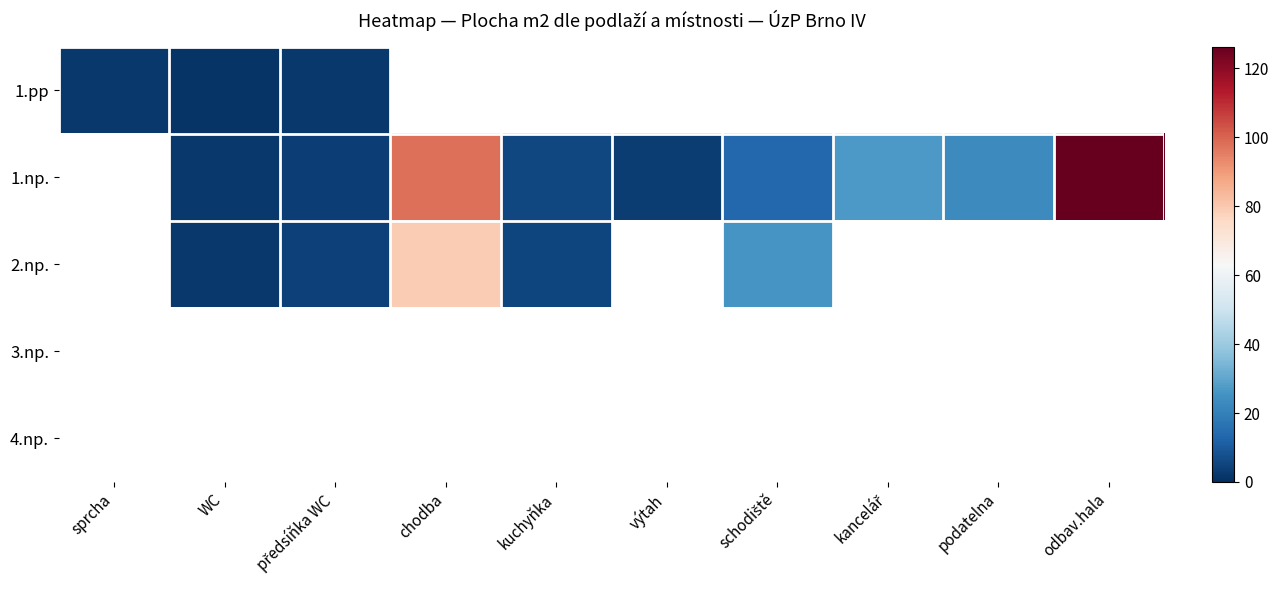

Which series changed the most between chodba and kancelář?

1.np.